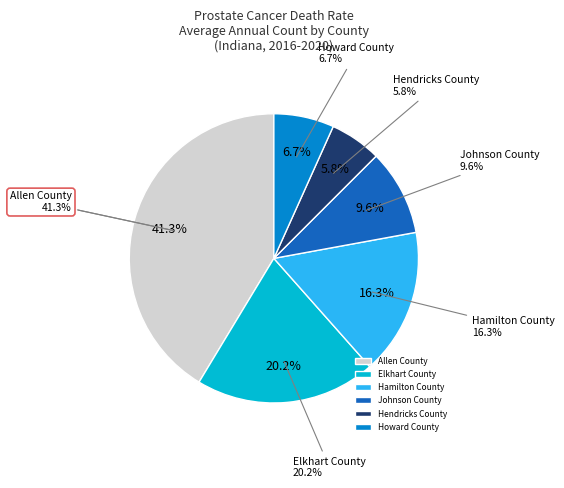

What percentage is the Hendricks County slice, to the nearest percent?

6%